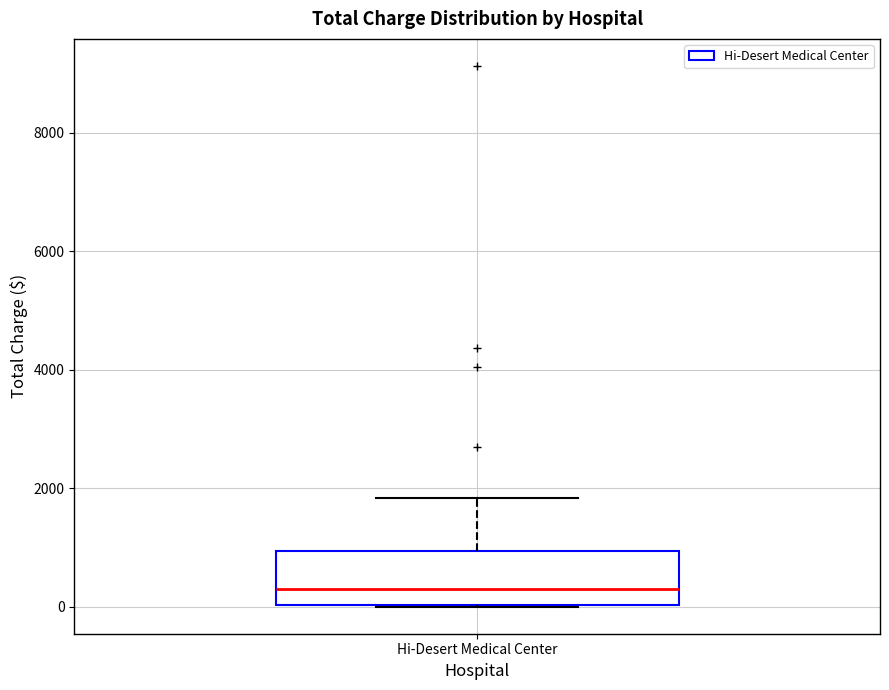

Transcribe this box plot: give where the median line is, the range the box spans, and where the two whiskers end, as read against the y-axis. The values are not printed on the chart, so give them approximately, as read against the axis.

median 400, box 0 to 1000, whiskers 0 to 1800